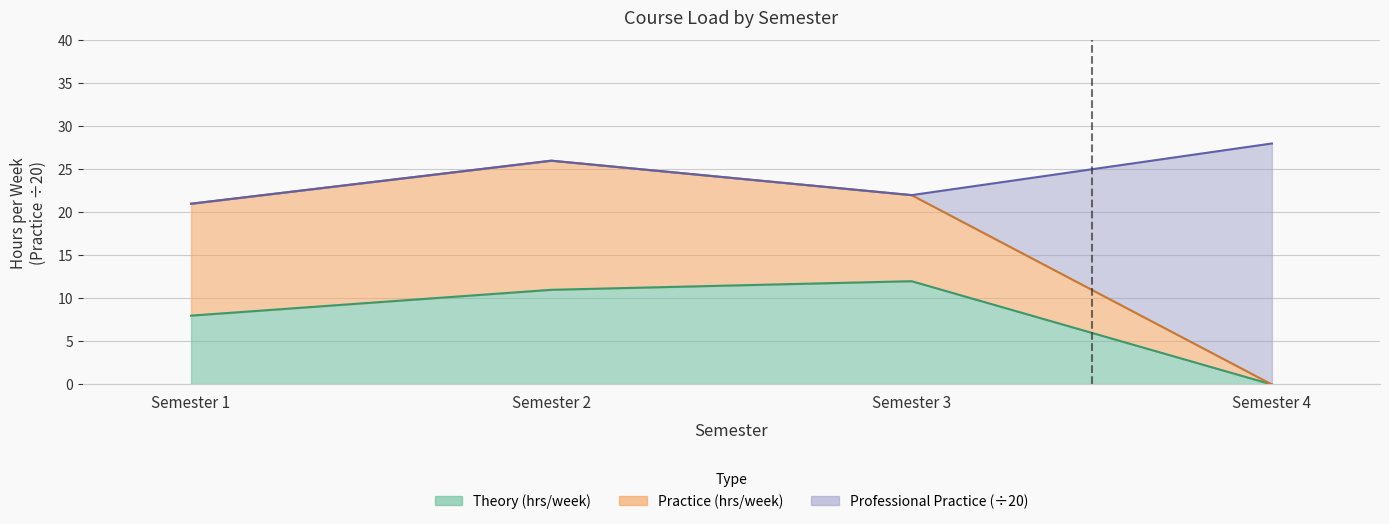

True or false: Professional Practice has more than 1 interior local peaks.

False